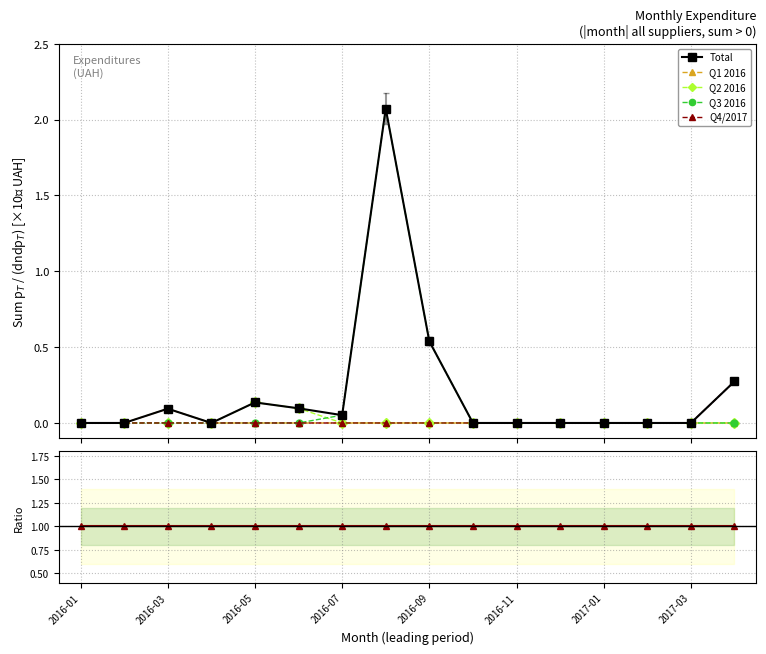

How many lines are shown in the chart?

6